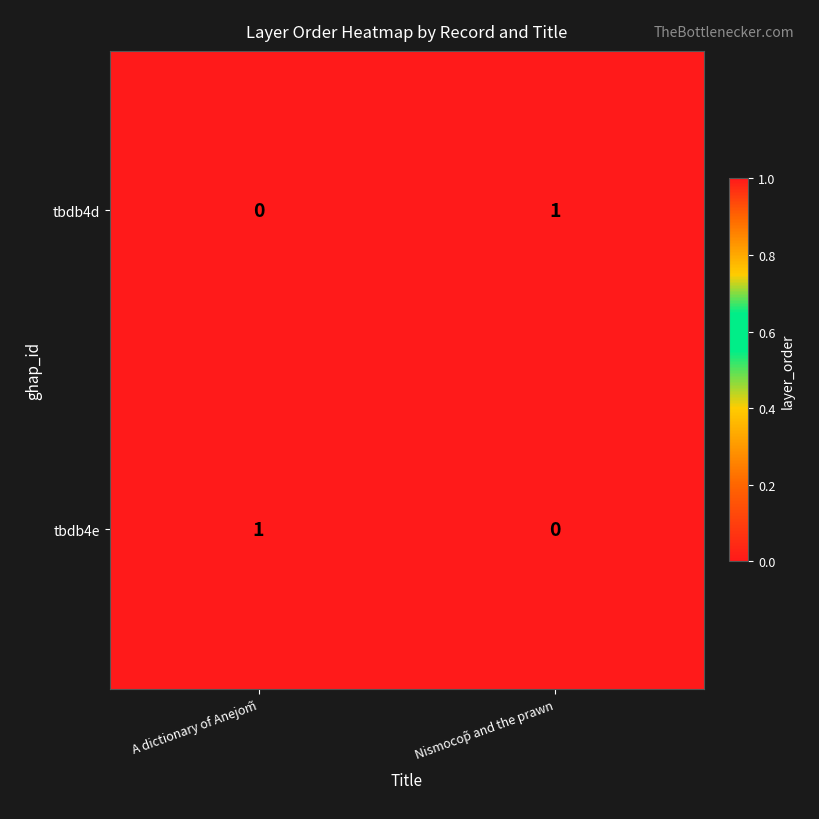

Reading left to right, list all the values displayed in this chart.

tbdb4d: 0	1
tbdb4e: 1	0